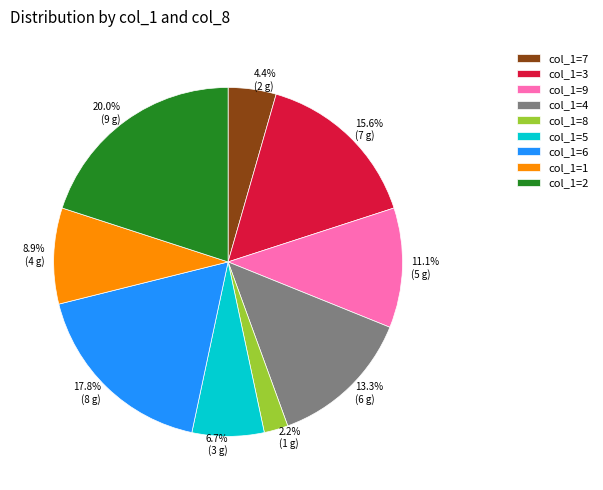

Is there any slice that represents more than half of the pie?

No